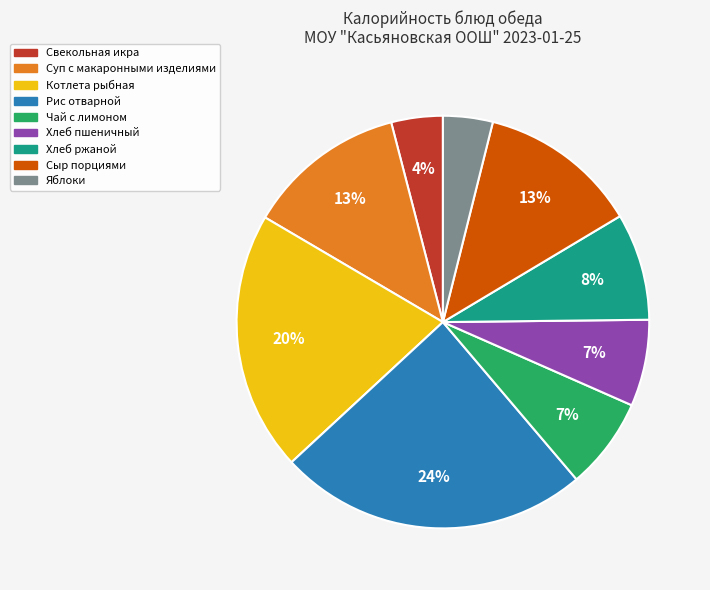

To the nearest percent, what portion does Чай с лимоном represent?

7%